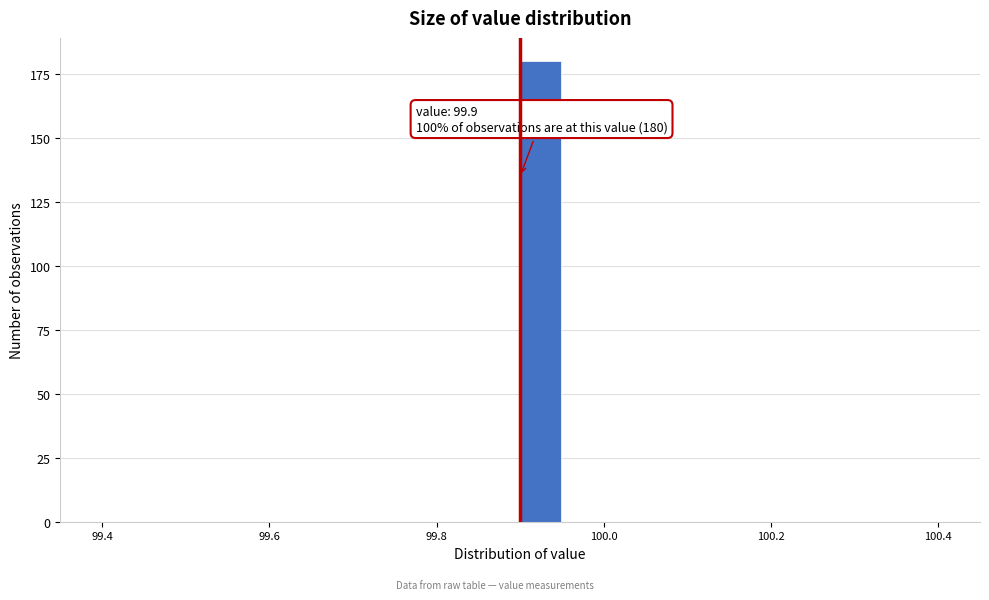

Read against the x-axis, roughly where is the centre of the tallest bar?

99.92